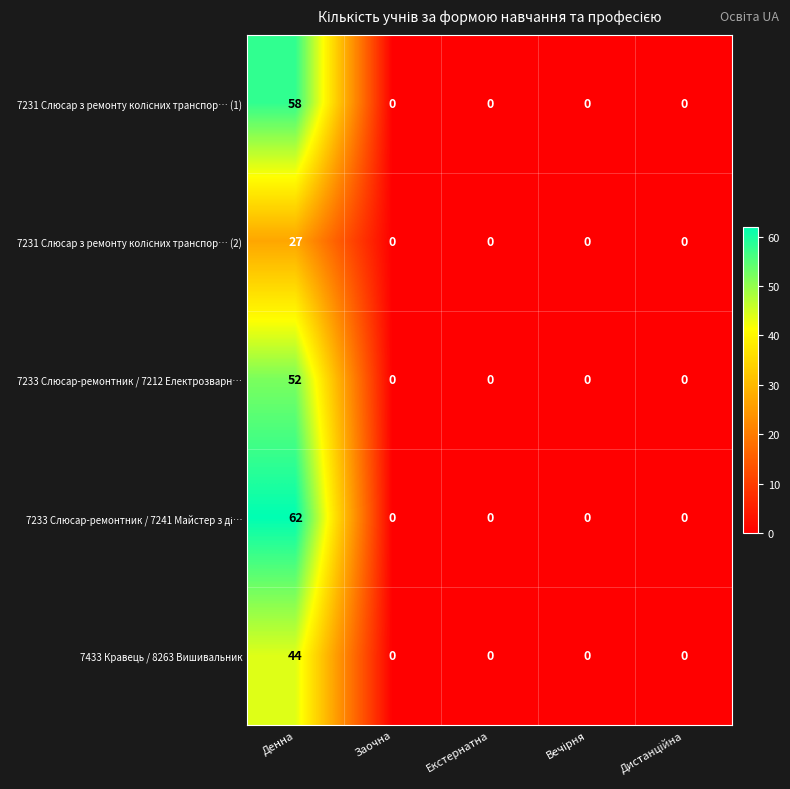

The 7233 Слюсар-ремонтник / 7212 Електрозварн… series shows 0 at Заочна. True or false?

True